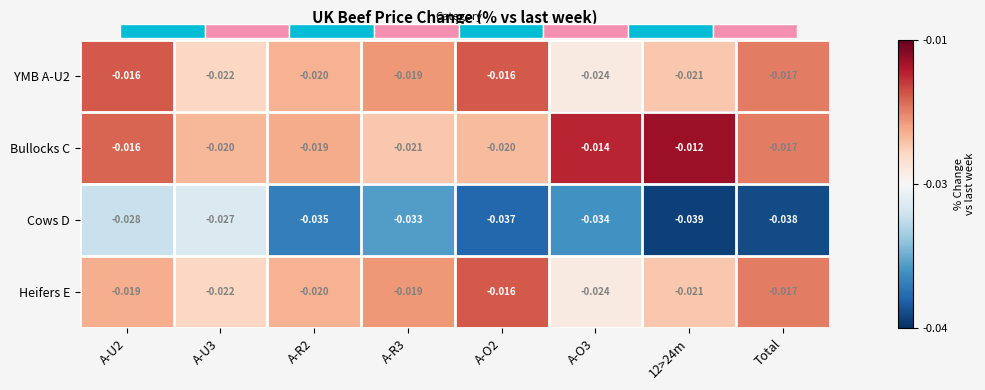

Is the value of Bullocks C at A-O3 greater than the value of Cows D at 12>24m?

Yes